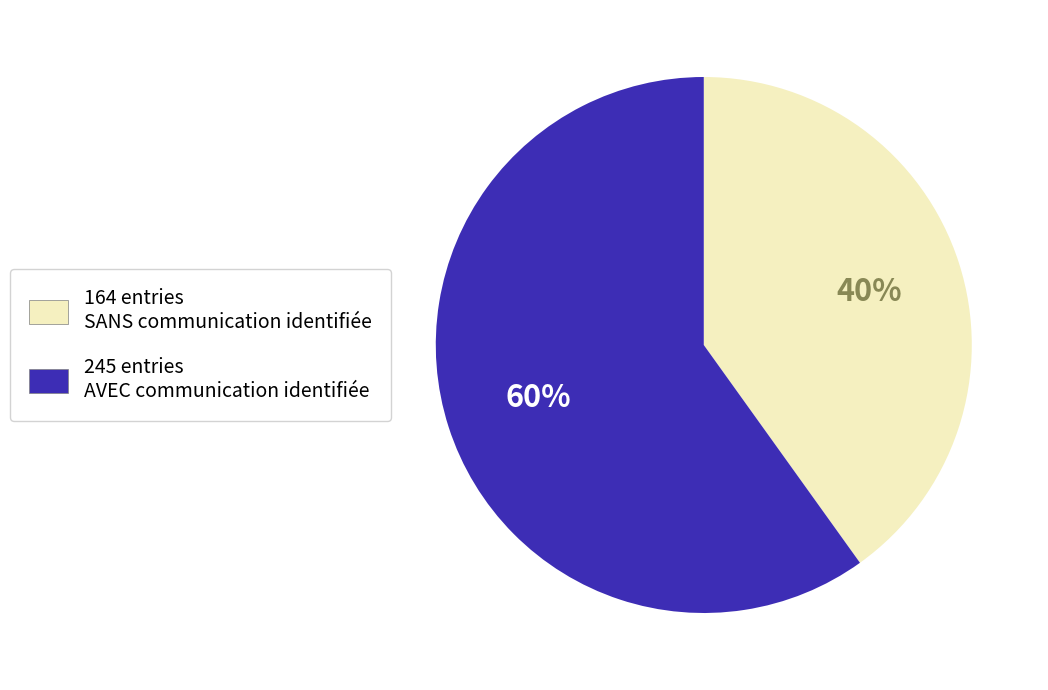

Is there any slice that represents more than half of the pie?

Yes